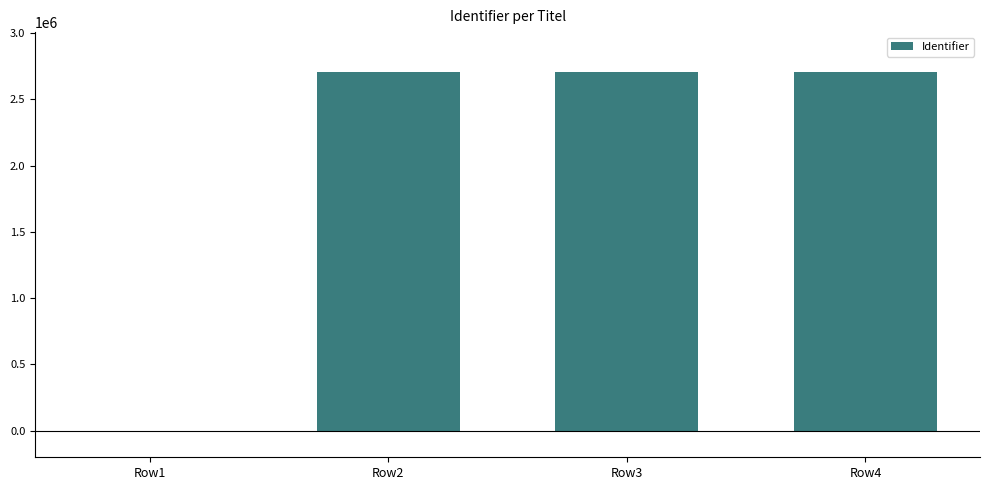

What is the sum of all values?

8118788